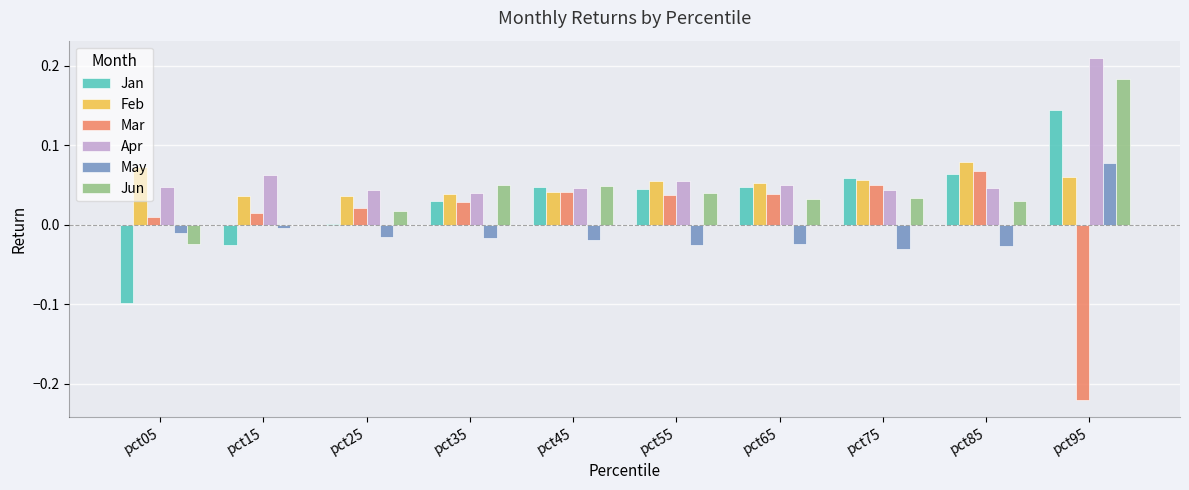

Is the value of Mar at pct25 greater than the value of Apr at pct95?

No